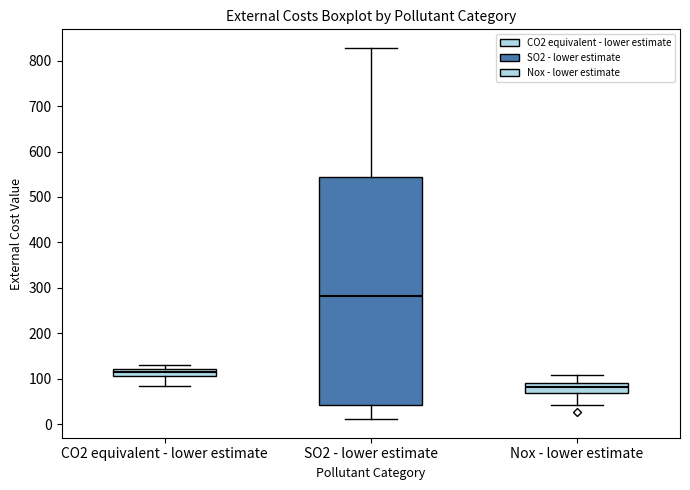

Reading left to right, transcribe this box plot: for each box, give where its median line is, the range the box spans, and where its two whiskers end, as read against the y-axis. The values are not printed on the chart, so give them approximately, as read against the axis.

CO2 equivalent - lower estimate: median 110 (inside the box), box 110 to 120, whiskers 80 to 130
SO2 - lower estimate: median 280, box 40 to 540, whiskers 10 to 830
Nox - lower estimate: median 80, box 70 to 90, whiskers 40 to 110